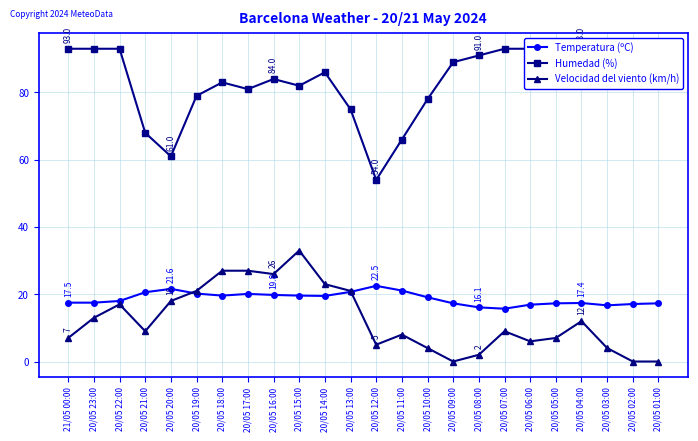

What is the difference between the Humedad (%) values at 20/05 19:00 and 20/05 17:00?

2.0